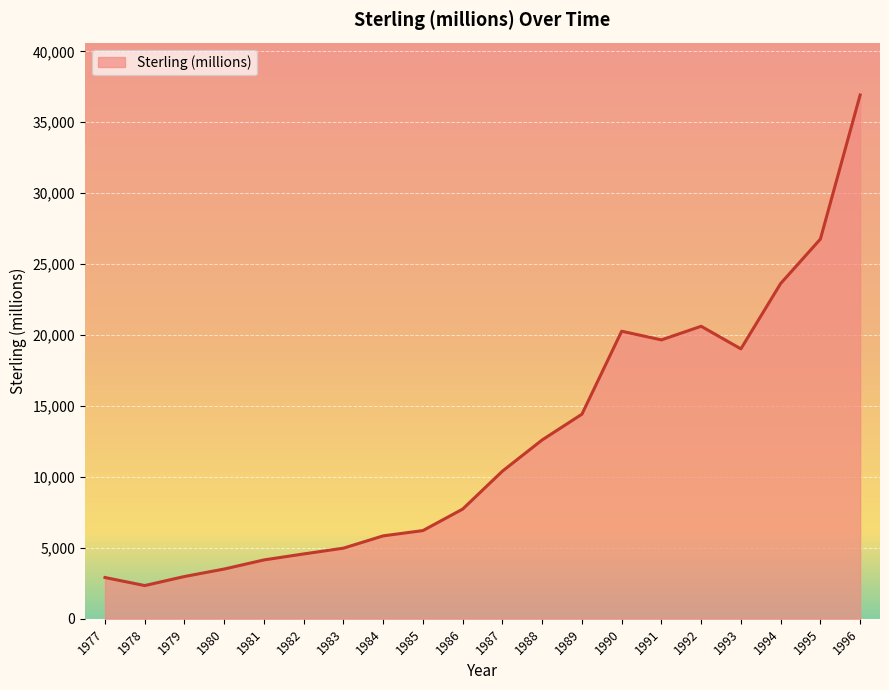

Which category has the highest value across all series?

1996